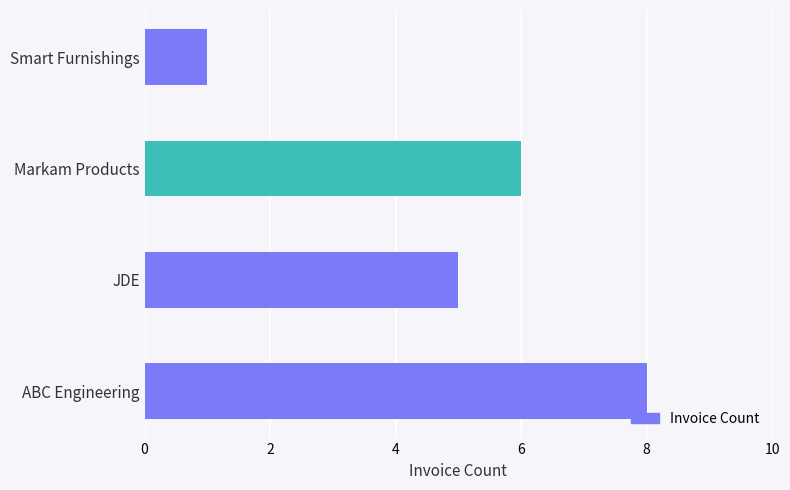

The value at Smart Furnishings is 1. True or false?

True